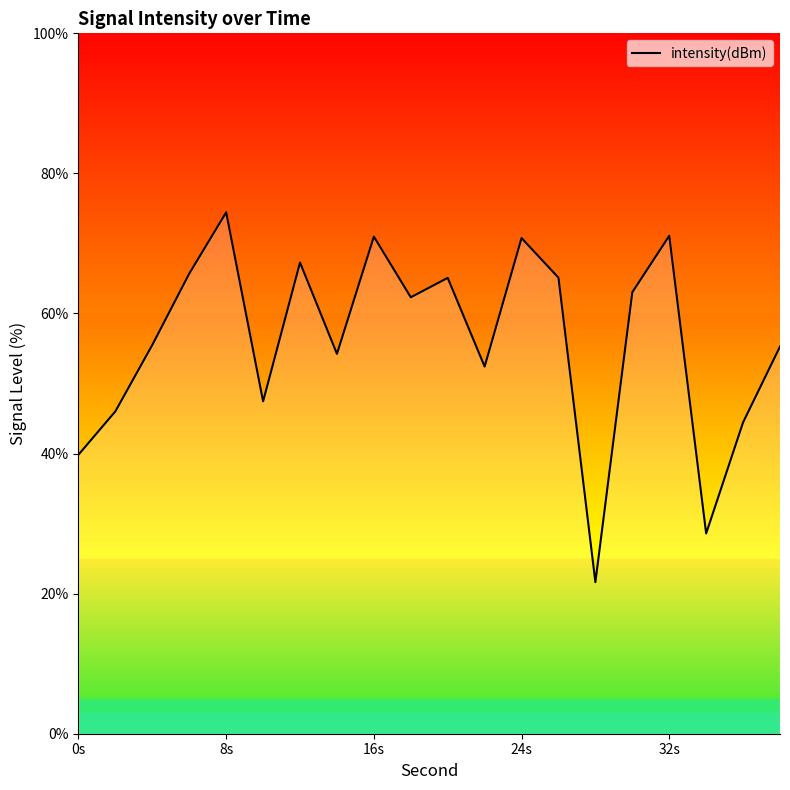

What is the smallest value displayed?

21.6